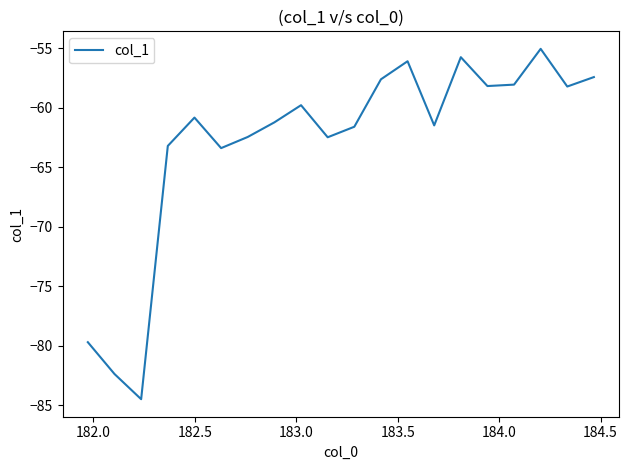

What is the difference between the maximum and minimum values?

29.4